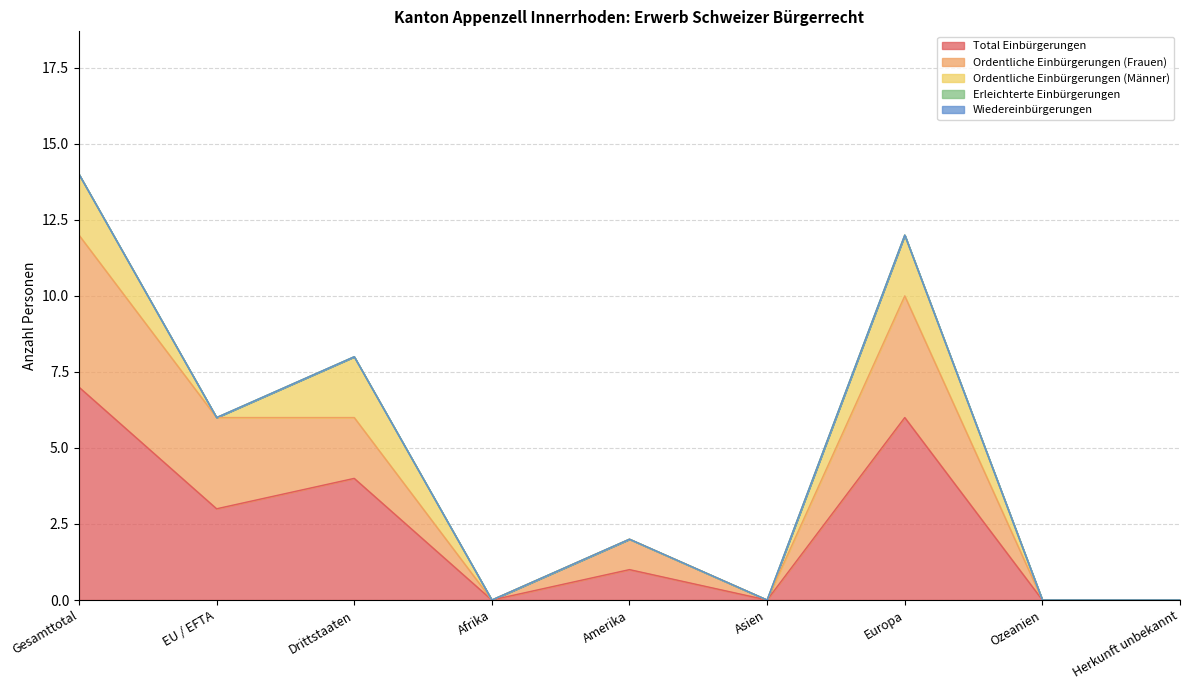

At Drittstaaten, list the series in order from smallest to largest.

Erleichterte Einbürgerungen, Wiedereinbürgerungen, Ordentliche Einbürgerungen (Frauen), Ordentliche Einbürgerungen (Männer), Total Einbürgerungen